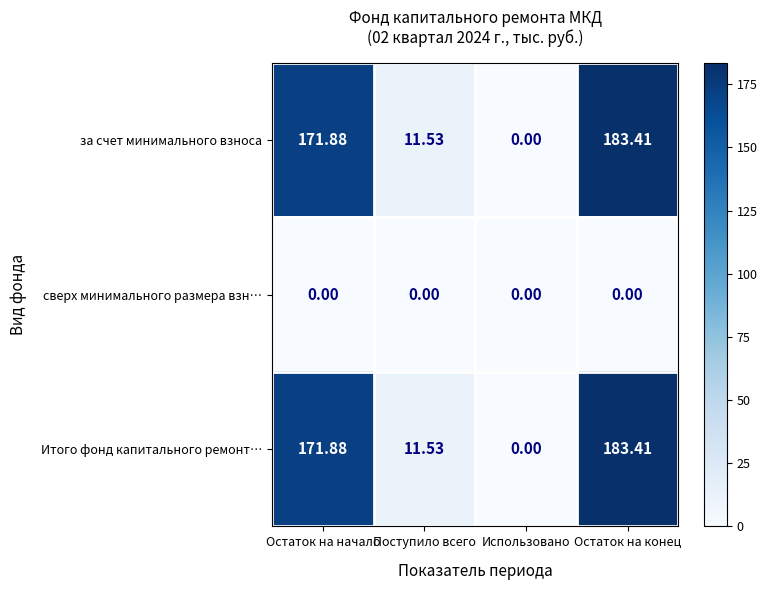

At which label is Итого фонд капитального ремонт… closest to 91?

Поступило всего